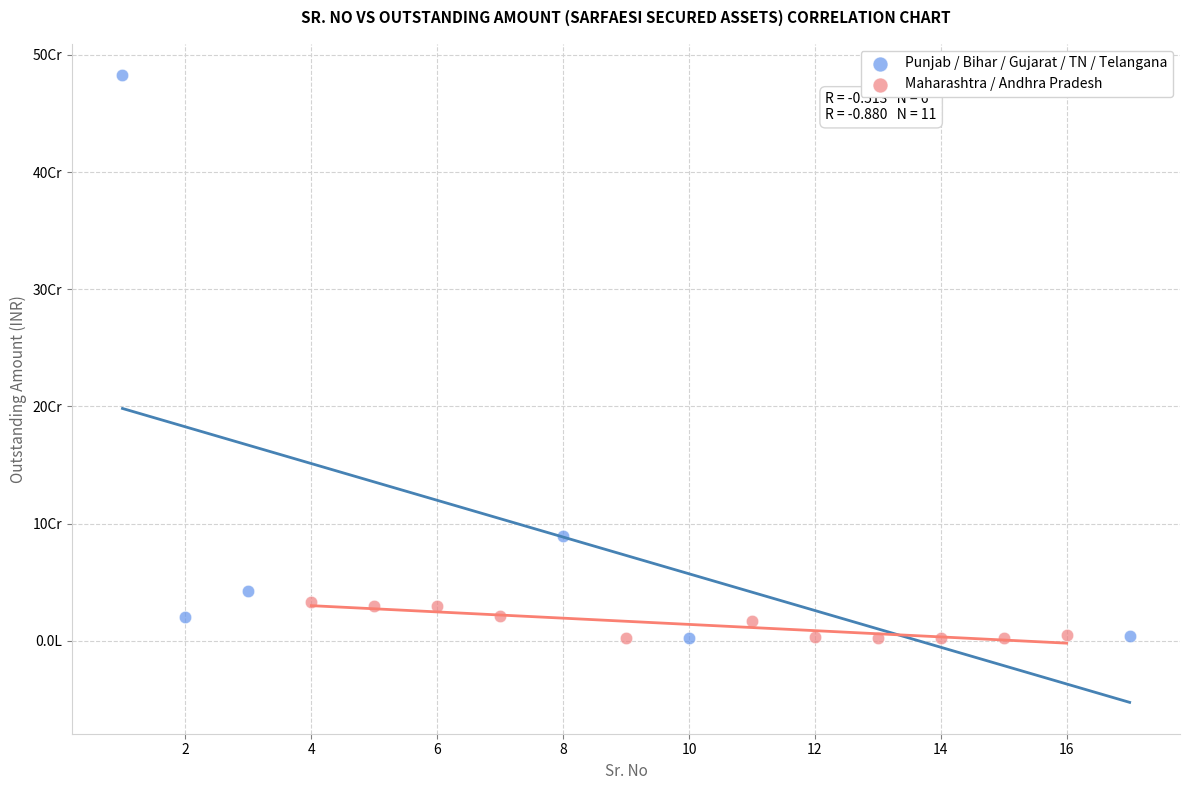

Which series has the widest spread of Y values?

Punjab / Bihar / Gujarat / TN / Telangana